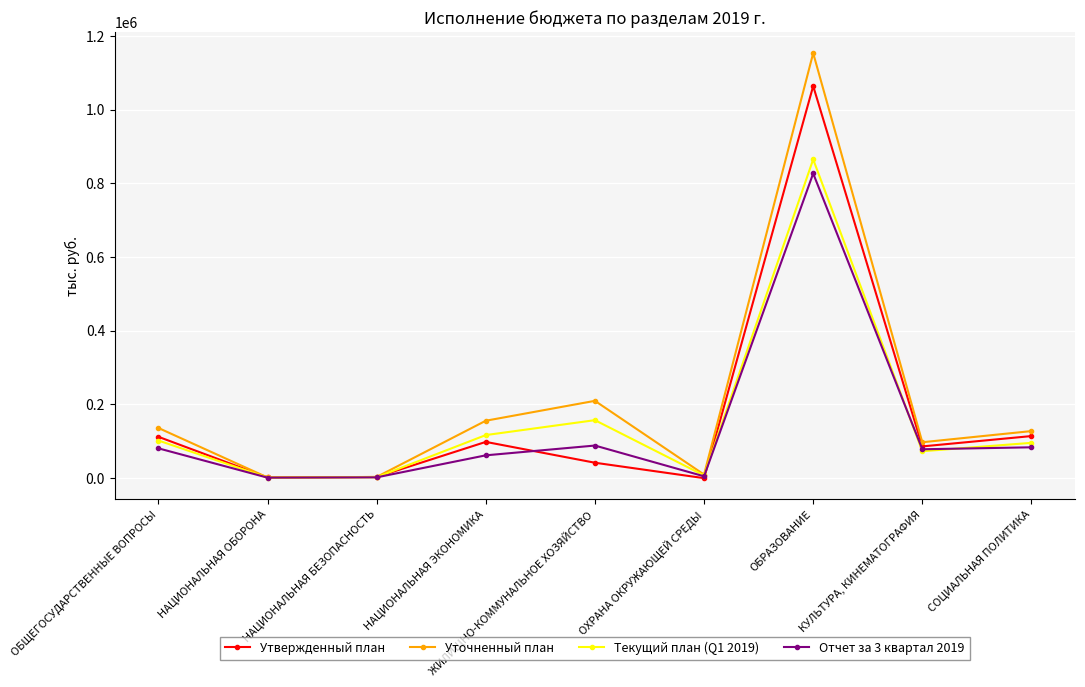

Where is Утвержденный план nearest to the value 531996?

СОЦИАЛЬНАЯ ПОЛИТИКА